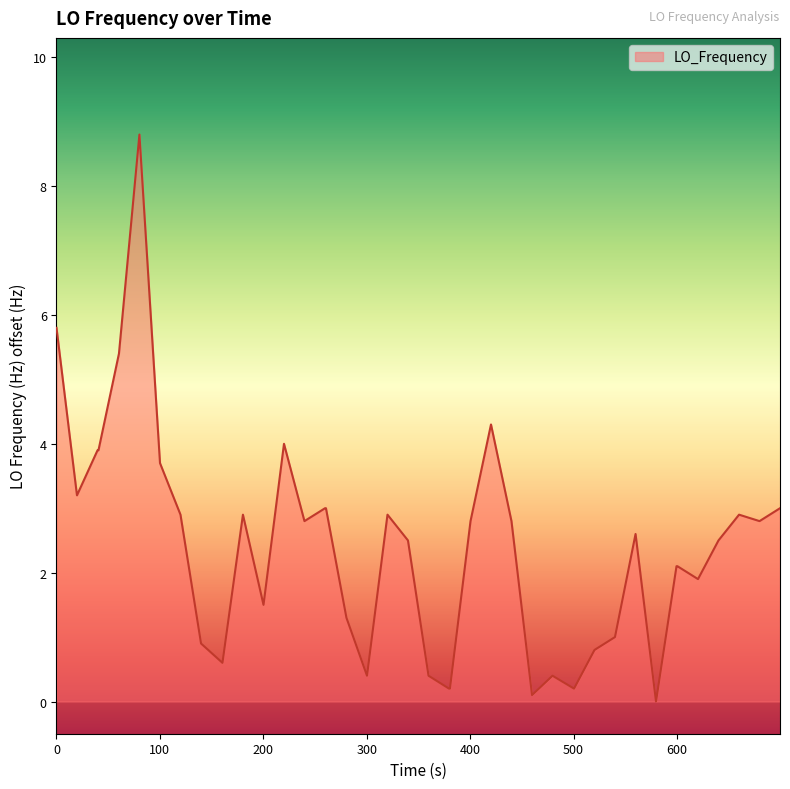

What is the maximum value shown in the chart?

8.8